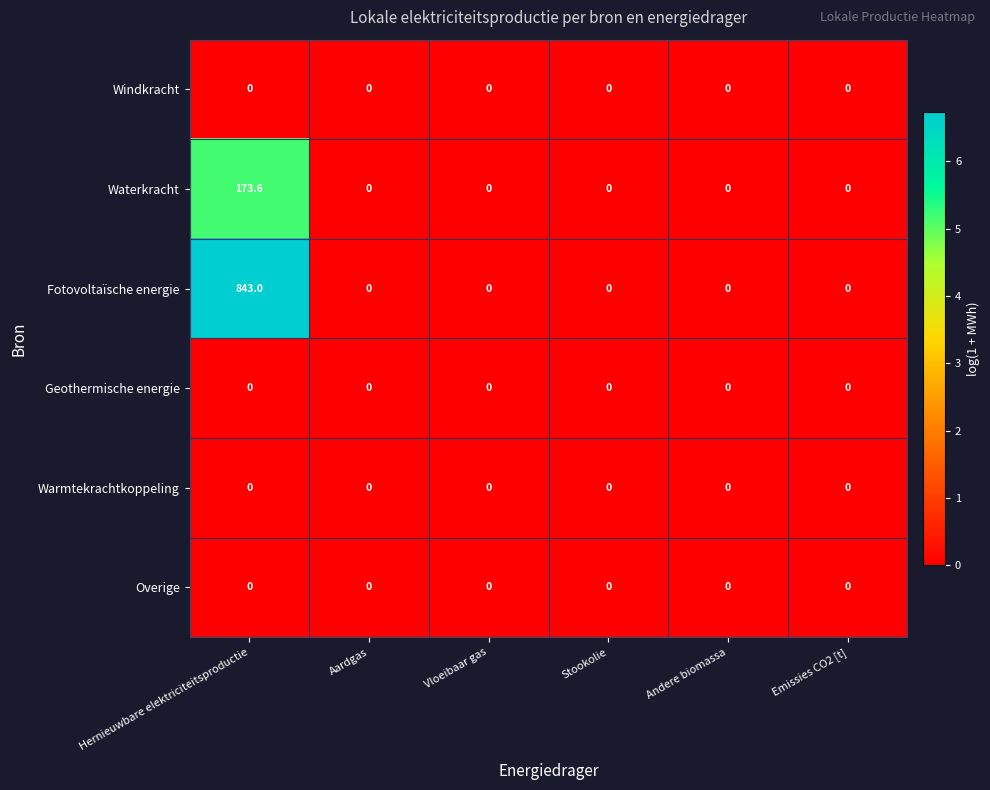

Which series has the largest range (max minus min)?

Fotovoltaïsche energie